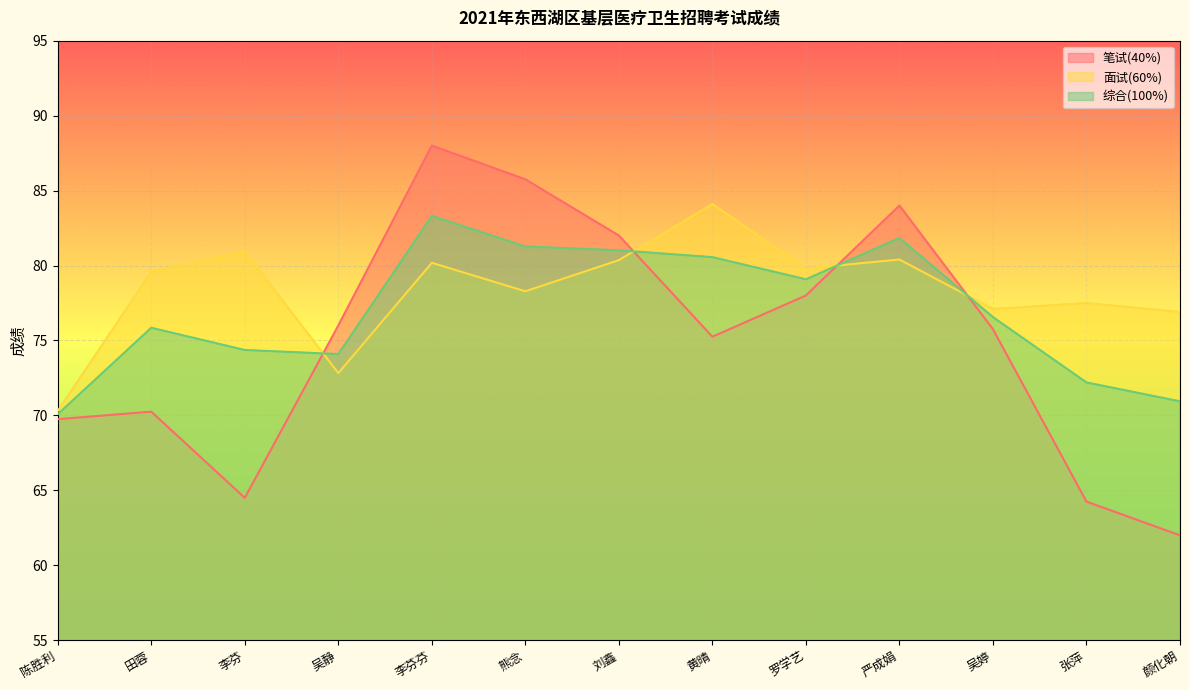

In 面试(60%), how many points are higher than both neighbors (excluding endpoints)?

5